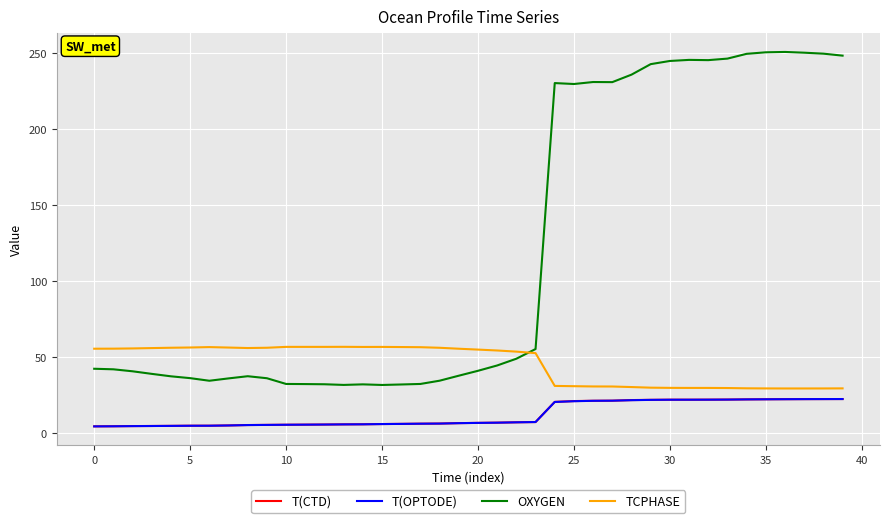

What is the smallest value displayed?

4.2